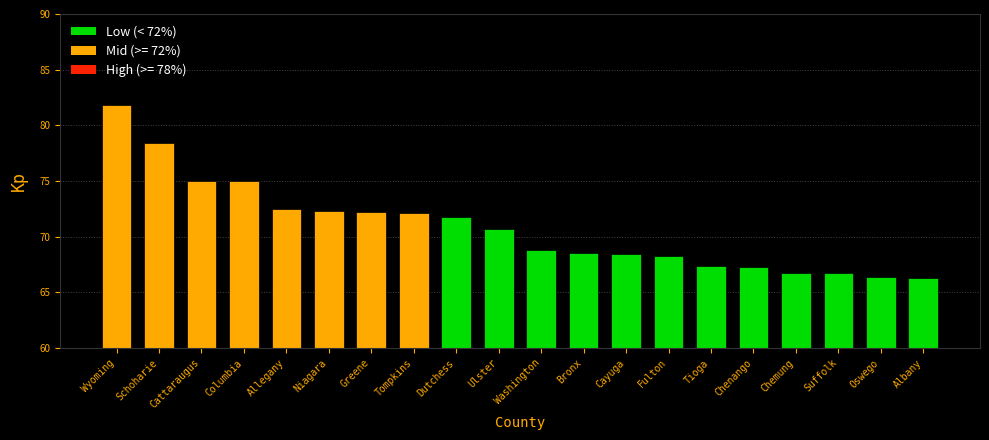

Does the chart contain stacked bars?

No